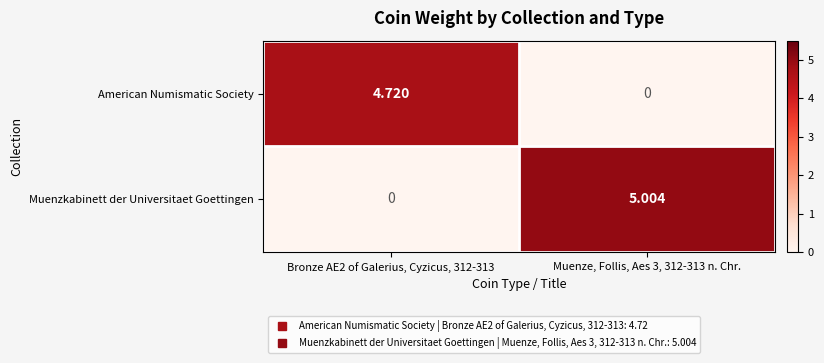

List the series in order of their overall mean, lowest first.

American Numismatic Society, Muenzkabinett der Universitaet Goettingen